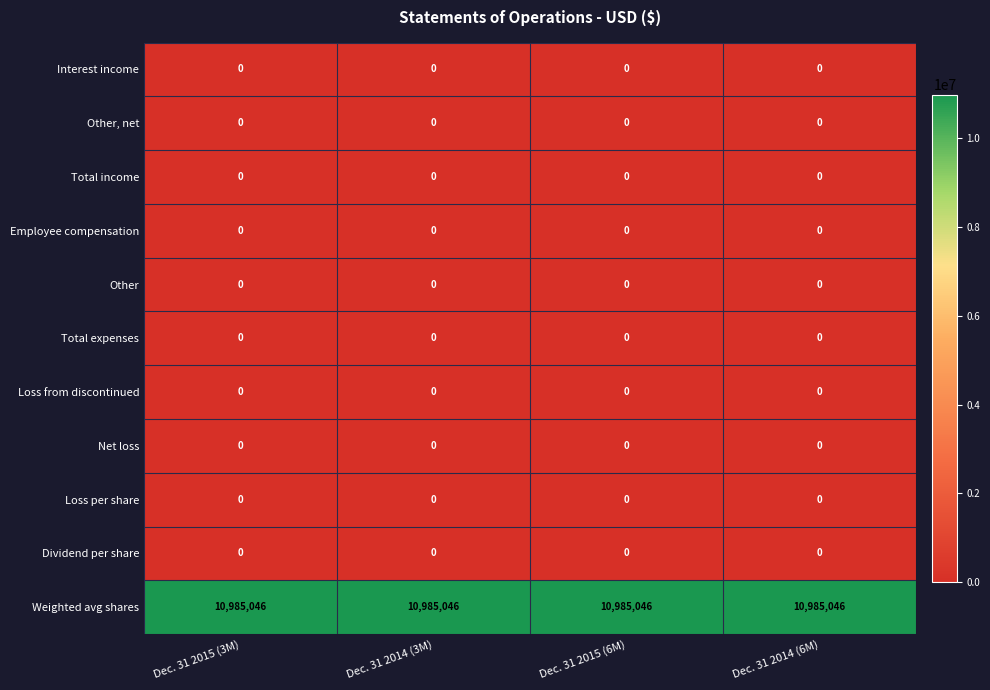

Count the number of categories in the chart.

4